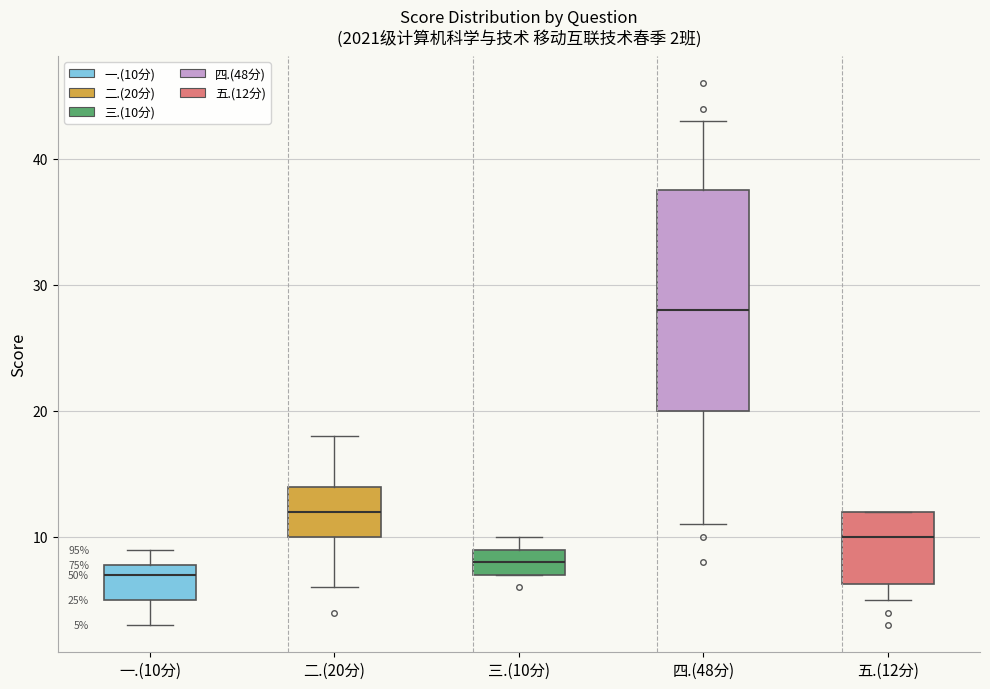

Comparing the boxes themselves (not the whiskers), which one is the tallest?

四.(48分)